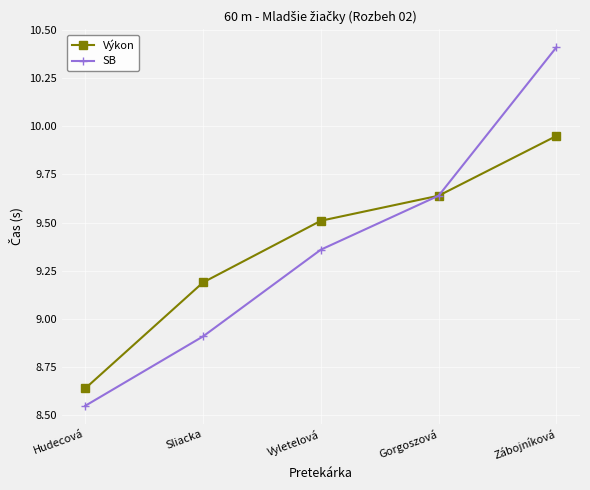

What is the maximum value shown in the chart?

10.4